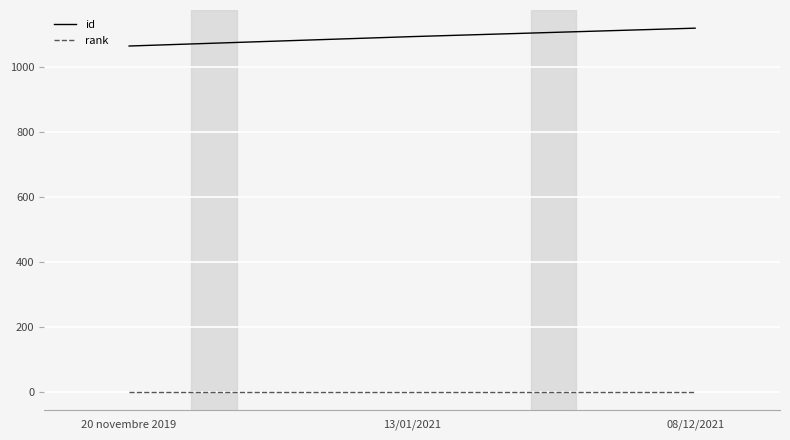

What is the sum of all rank values?

3